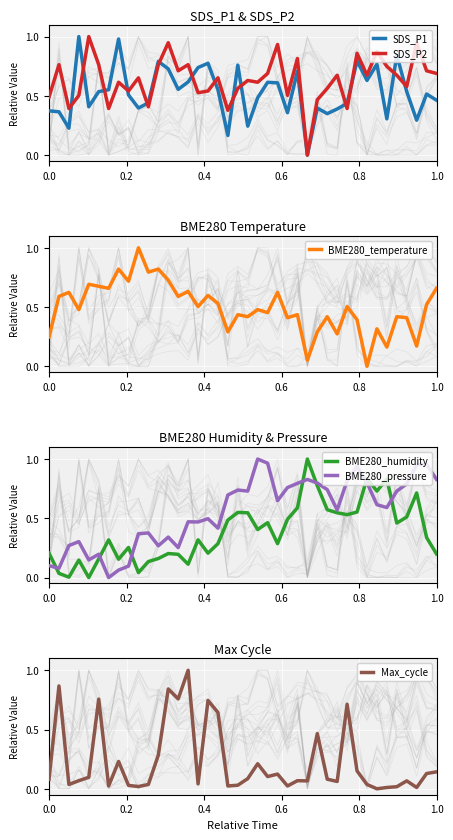

At which label does BME280_temperature reach its peak?

9